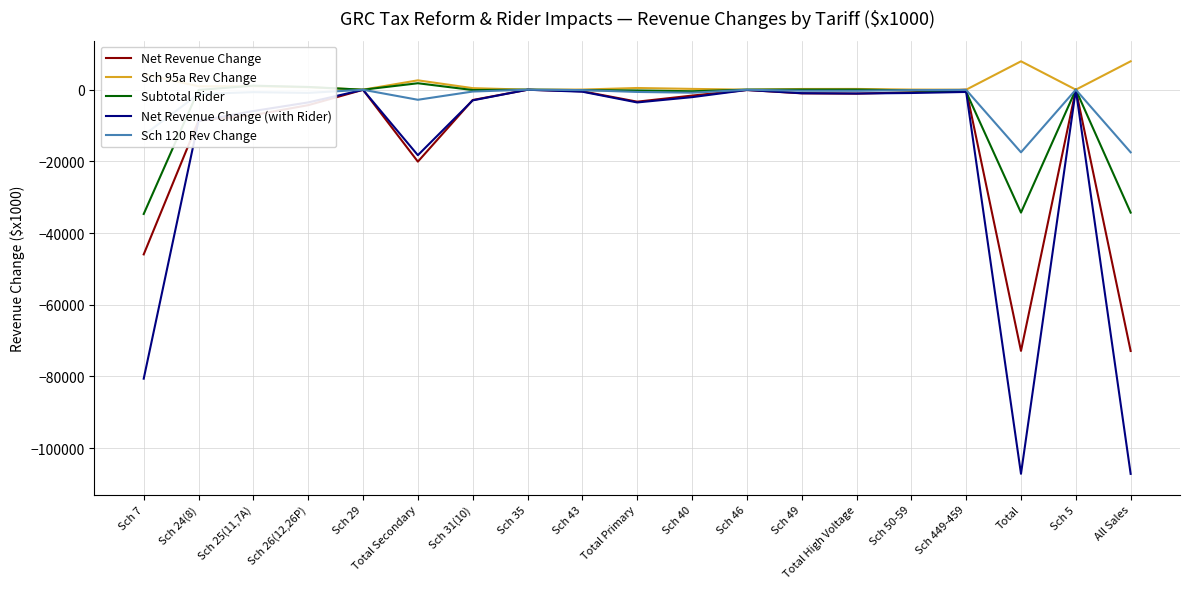

What is the total value across all series at Total?

-223929